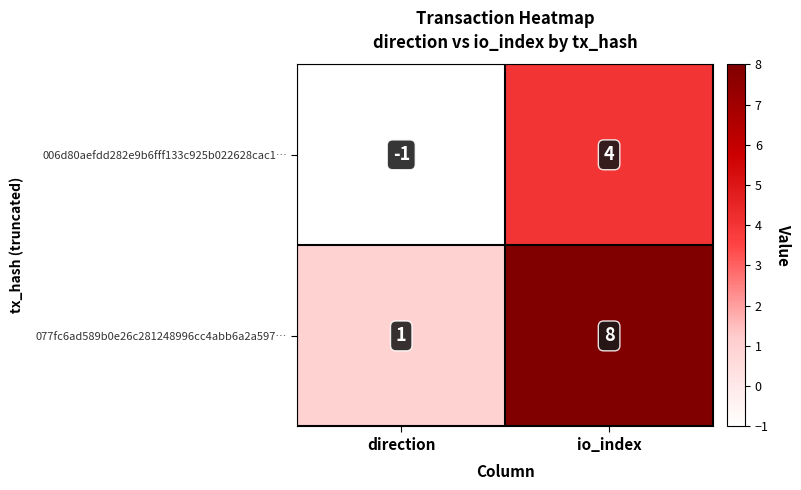

Reading right to left, list all the values displayed in this chart.

006d80aefdd282e9b6fff133c925b022628cac1…: 4	-1
077fc6ad589b0e26c281248996cc4abb6a2a597…: 8	1